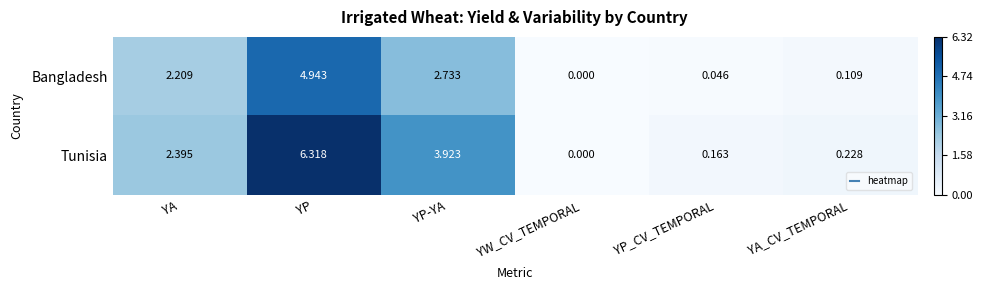

List the series in order of their overall mean, lowest first.

Bangladesh, Tunisia